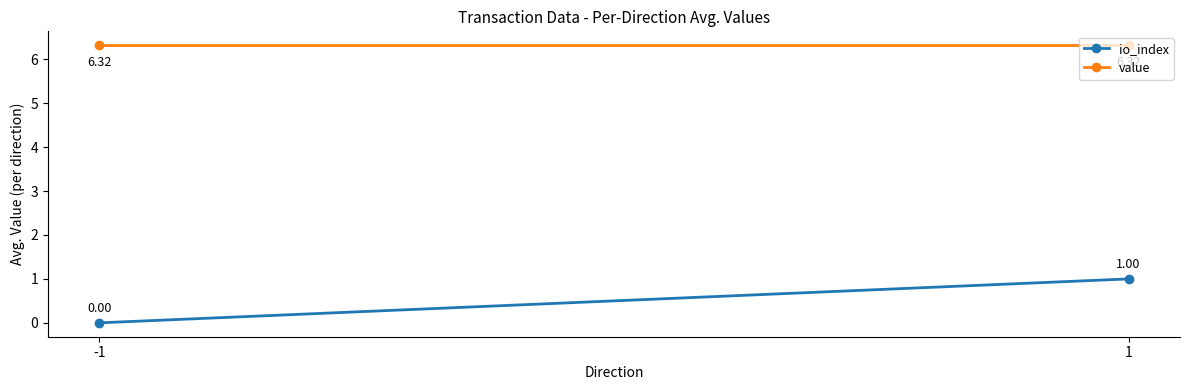

At which category is the sum across all series the highest?

1